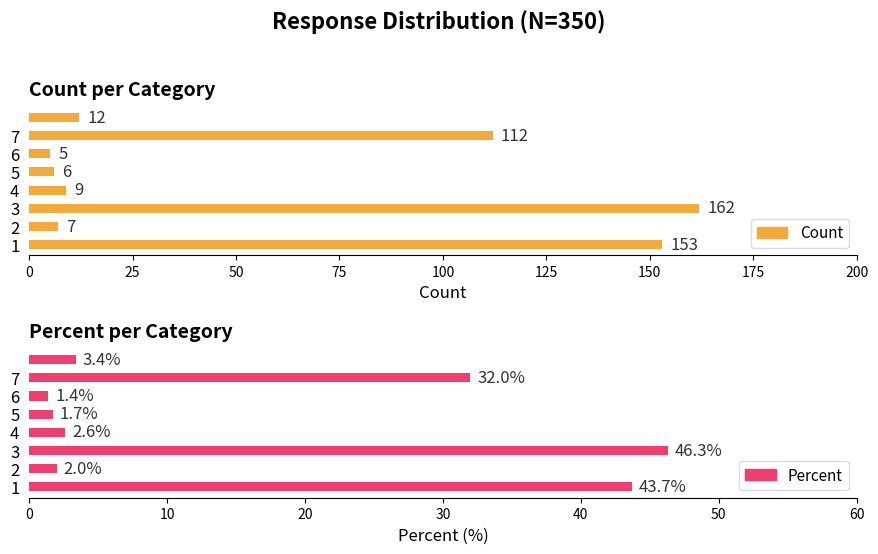

Reading left to right, what are all the values shown in this chart?

Count: 1=153.0	2=7.0	3=162.0	4=9.0	5=6.0	6=5.0	7=112.0	=12.0
Percent: 1=43.7	2=2.0	3=46.3	4=2.6	5=1.7	6=1.4	7=32.0	=3.4